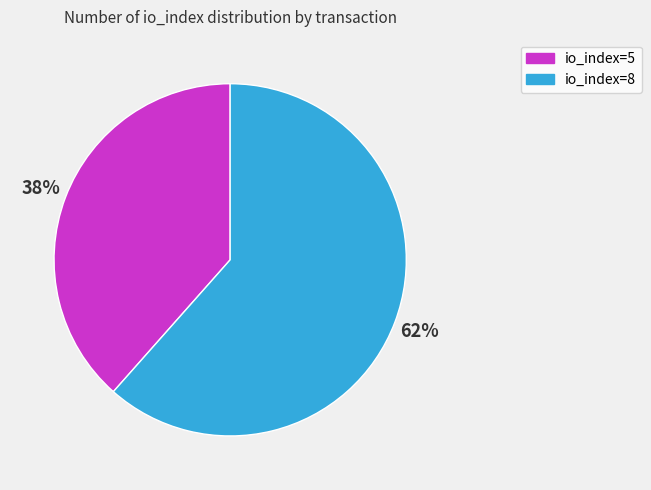

Combined, do io_index=5 and io_index=8 account for over 50%?

Yes